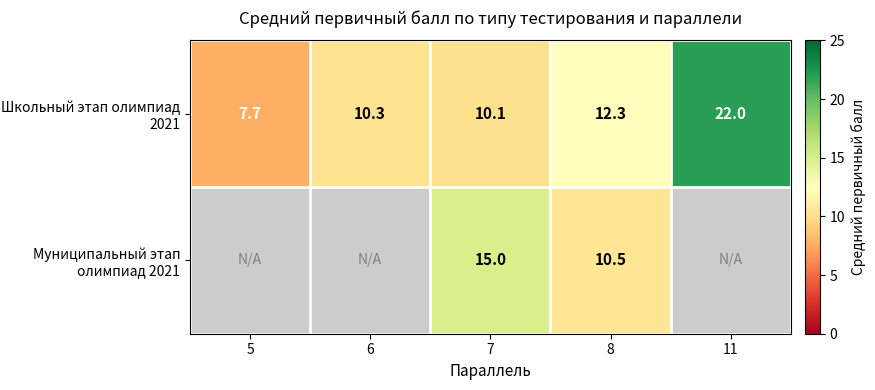

Which category has the lowest value in the Муниципальный этап олимпиад 2021 series?

5